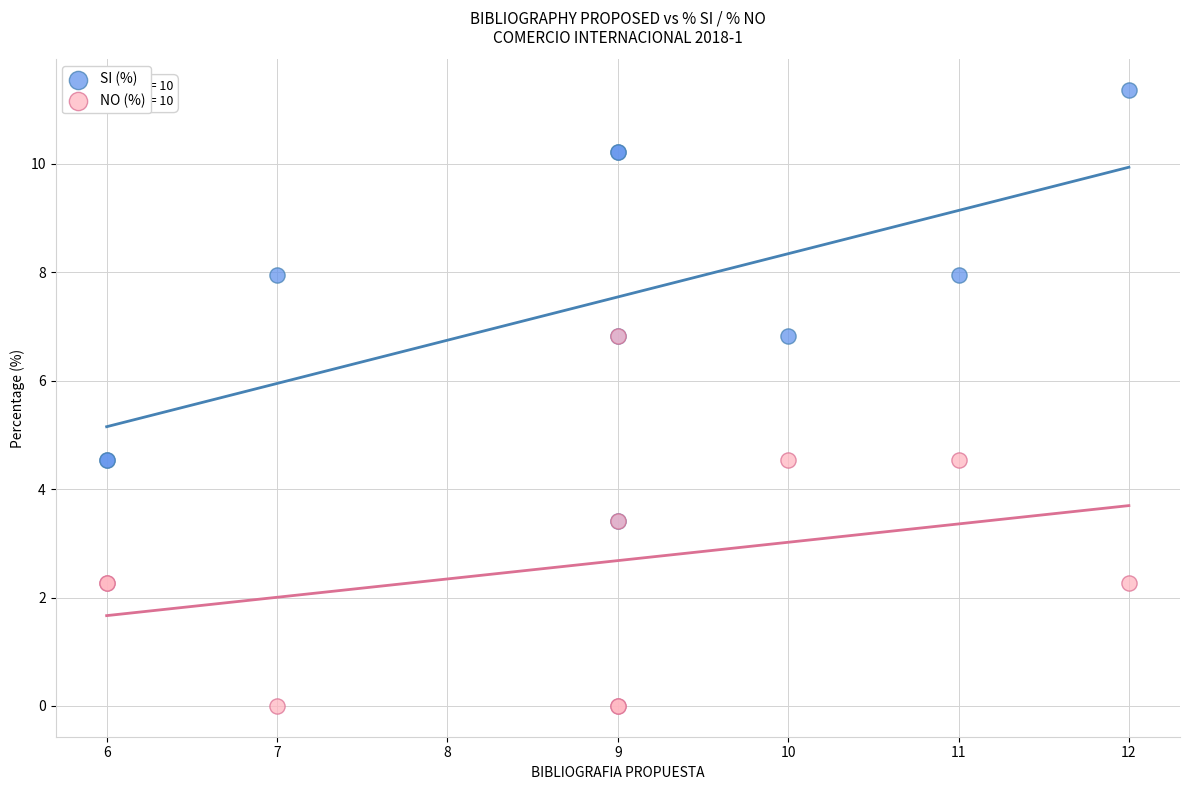

Which series reaches the maximum Y coordinate?

SI (%)